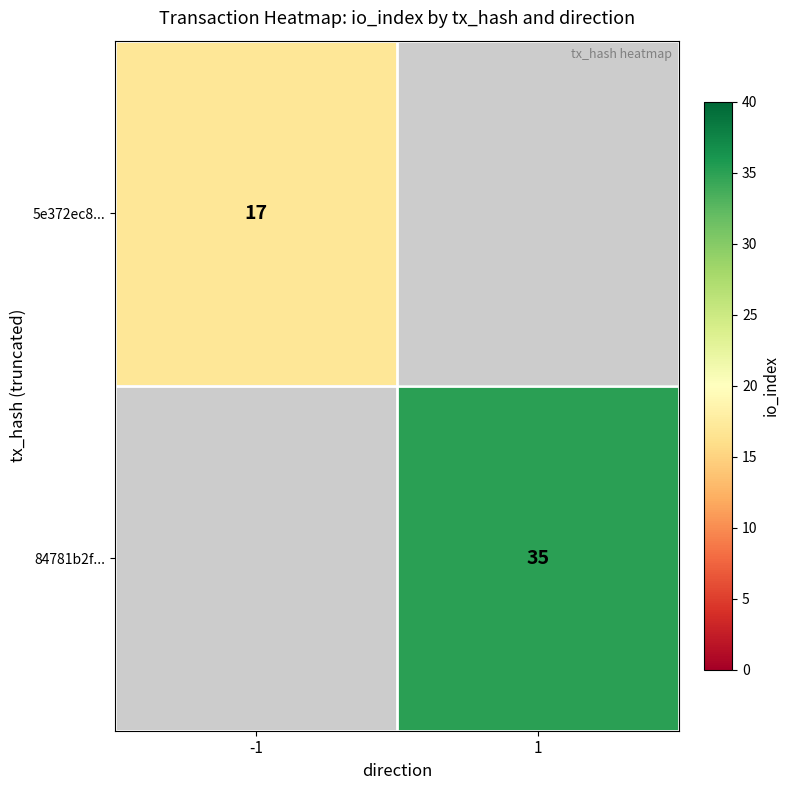

At which category does the chart reach its peak across all series?

1